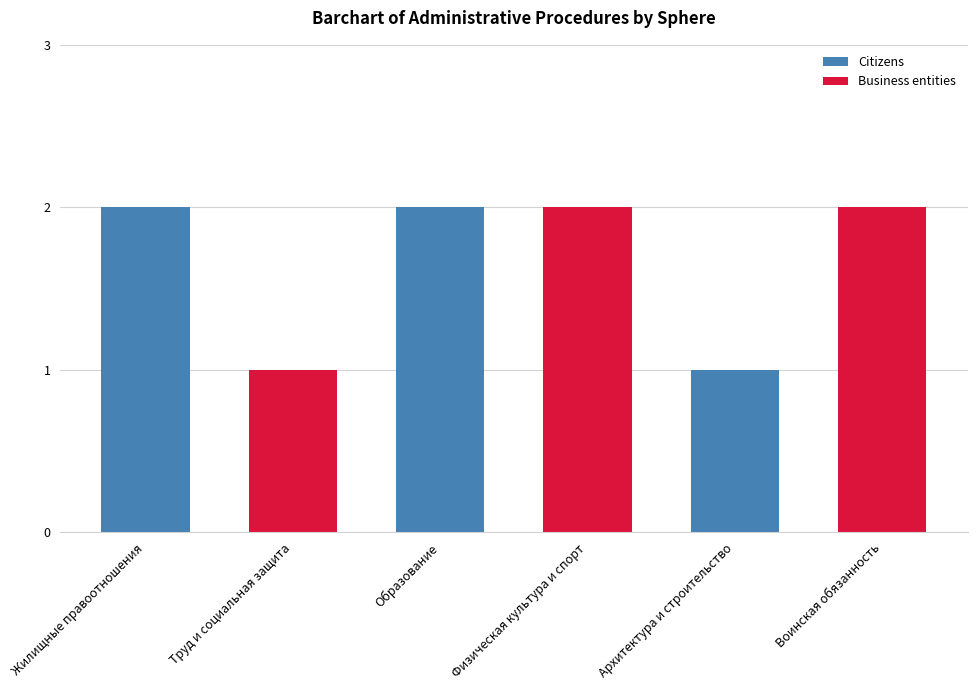

What is the label of the 2nd bar from the right?

Архитектура и строительство